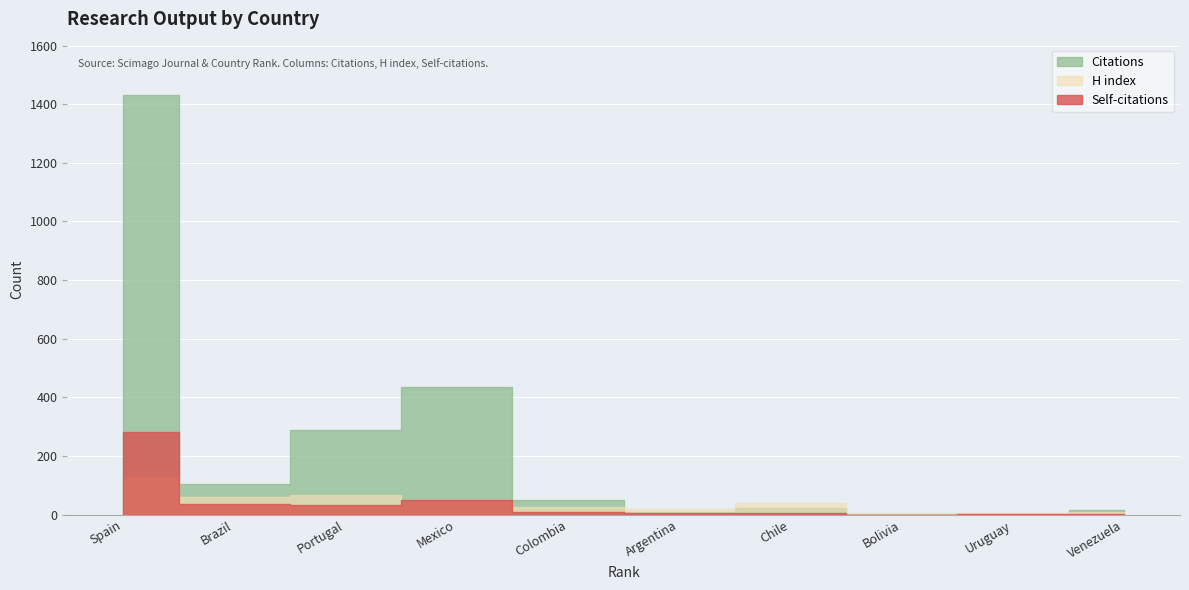

What is the label of the 9th point from the left?

Uruguay